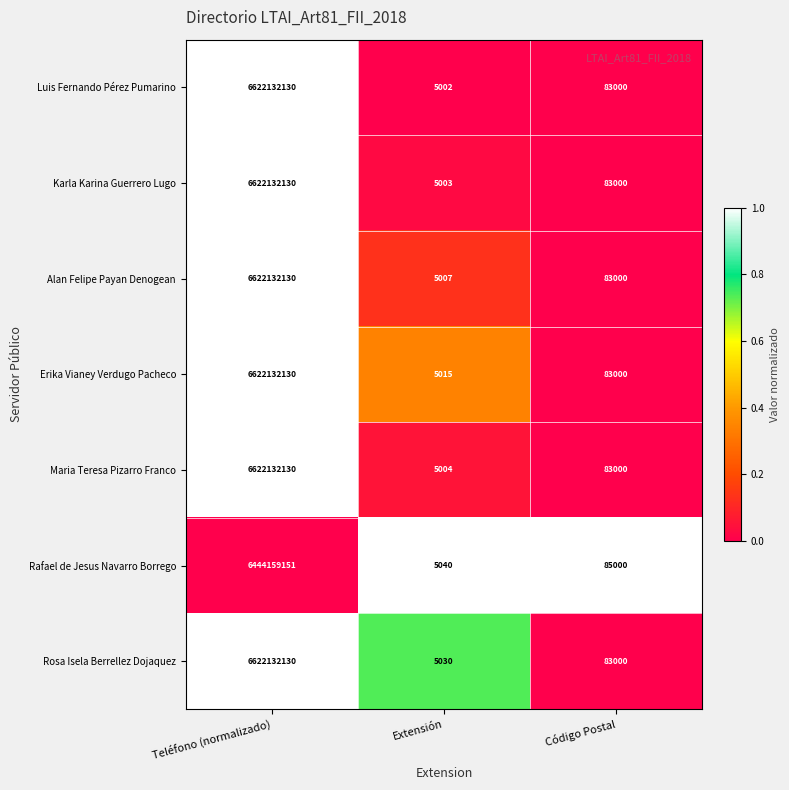

What is the average value of the Luis Fernando Pérez Pumarino series?

2207406711